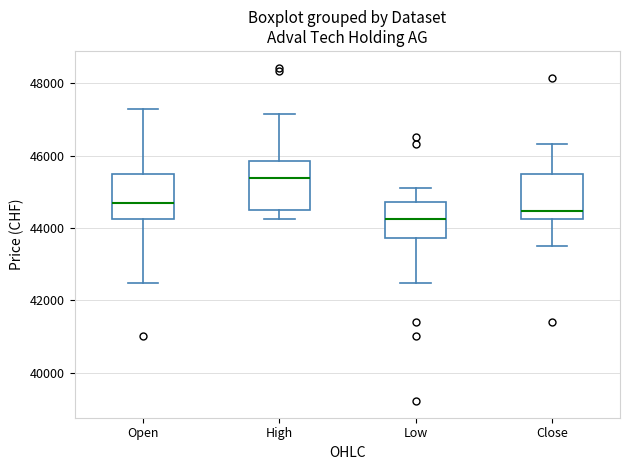

Reading left to right, transcribe this box plot: for each box, give where its median line is, the range the box spans, and where its two whiskers end, as read against the y-axis. The values are not printed on the chart, so give them approximately, as read against the axis.

Open: median 44600, box 44200 to 45600, whiskers 42400 to 47200
High: median 45400, box 44600 to 45800, whiskers 44200 to 47200
Low: median 44200, box 43800 to 44800, whiskers 42400 to 45000
Close: median 44400, box 44200 to 45400, whiskers 43400 to 46400